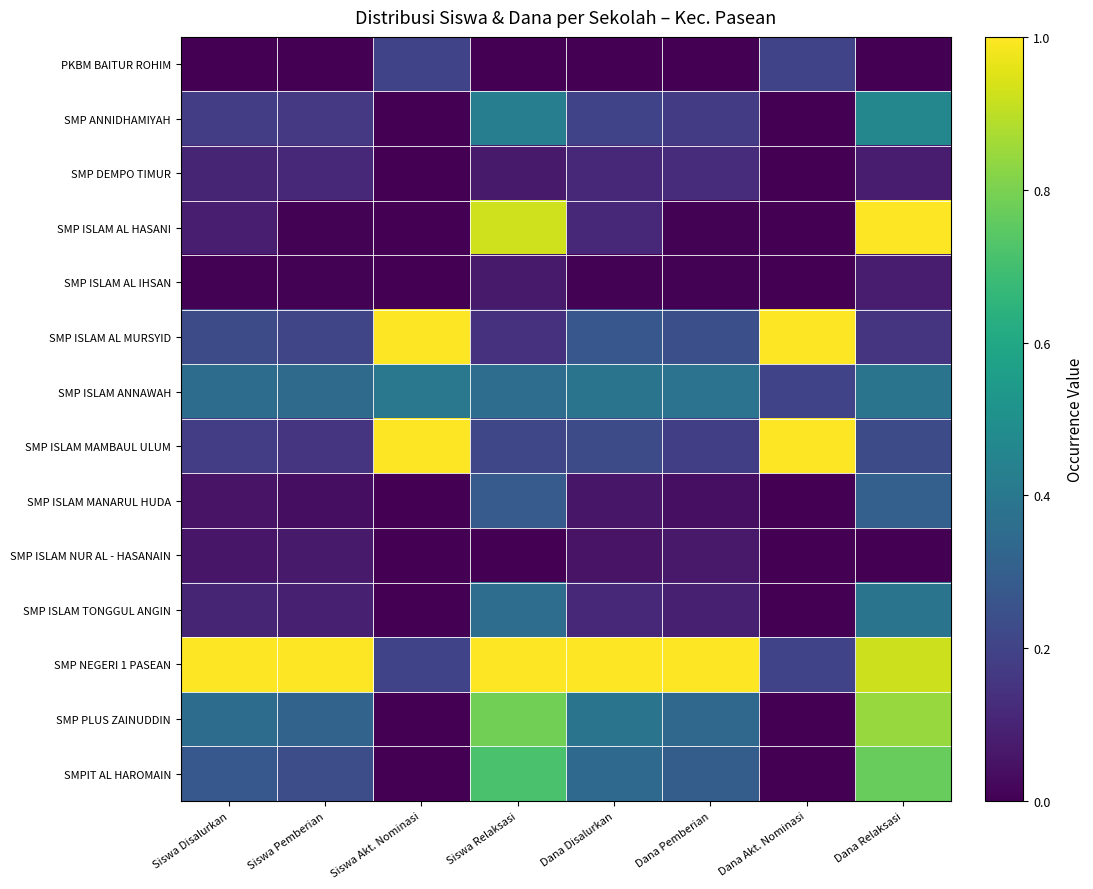

Which series has the widest spread of values?

SMP ISLAM AL HASANI